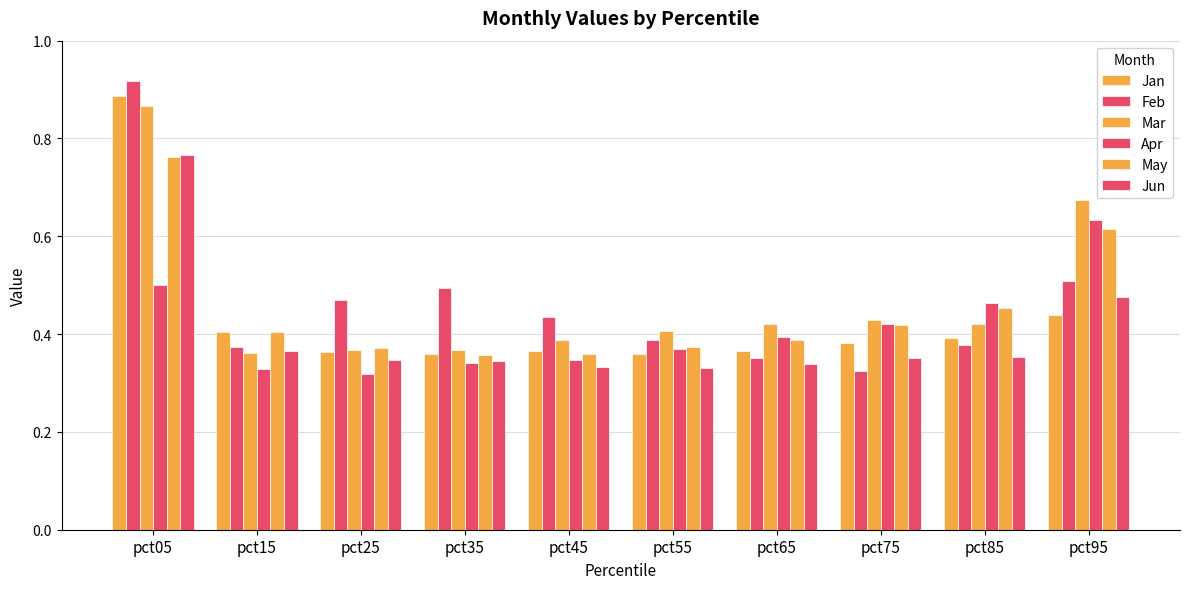

Reading left to right, what are all the values shown in this chart?

Jan: 0.9	0.4	0.4	0.4	0.4	0.4	0.4	0.4	0.4	0.4
Feb: 0.9	0.4	0.5	0.5	0.4	0.4	0.4	0.3	0.4	0.5
Mar: 0.9	0.4	0.4	0.4	0.4	0.4	0.4	0.4	0.4	0.7
Apr: 0.5	0.3	0.3	0.3	0.3	0.4	0.4	0.4	0.5	0.6
May: 0.8	0.4	0.4	0.4	0.4	0.4	0.4	0.4	0.5	0.6
Jun: 0.8	0.4	0.3	0.3	0.3	0.3	0.3	0.4	0.4	0.5